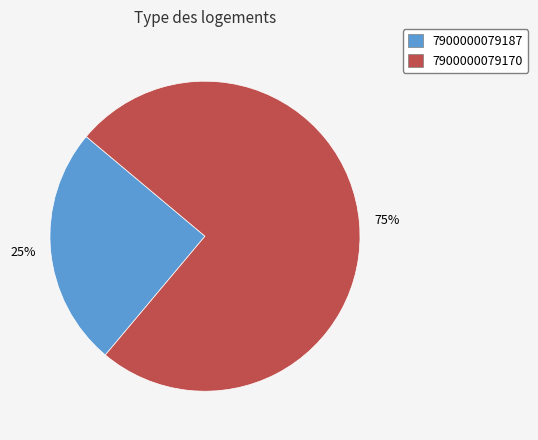

What is the ratio of the value at 7900000079187 to the value at 7900000079170?

0.3